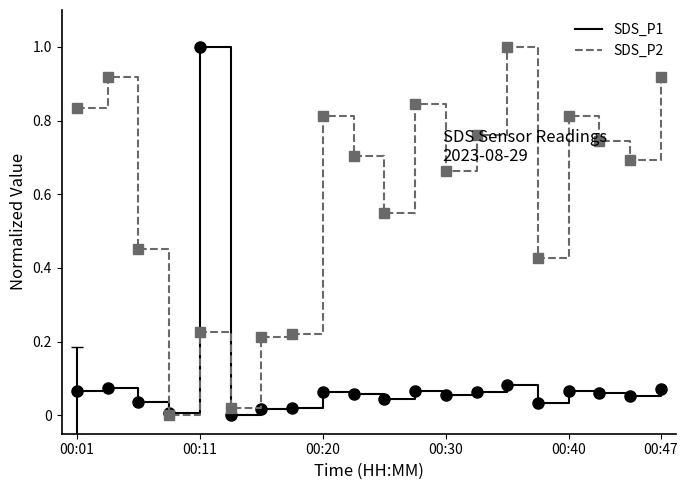

List the series in order of their overall mean, highest first.

SDS_P2, SDS_P1